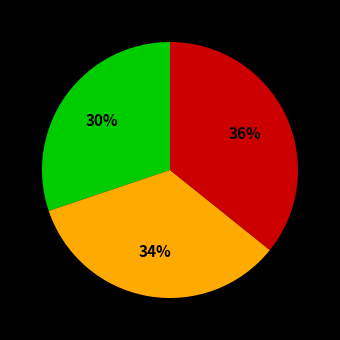

Is there any slice that represents more than half of the pie?

No